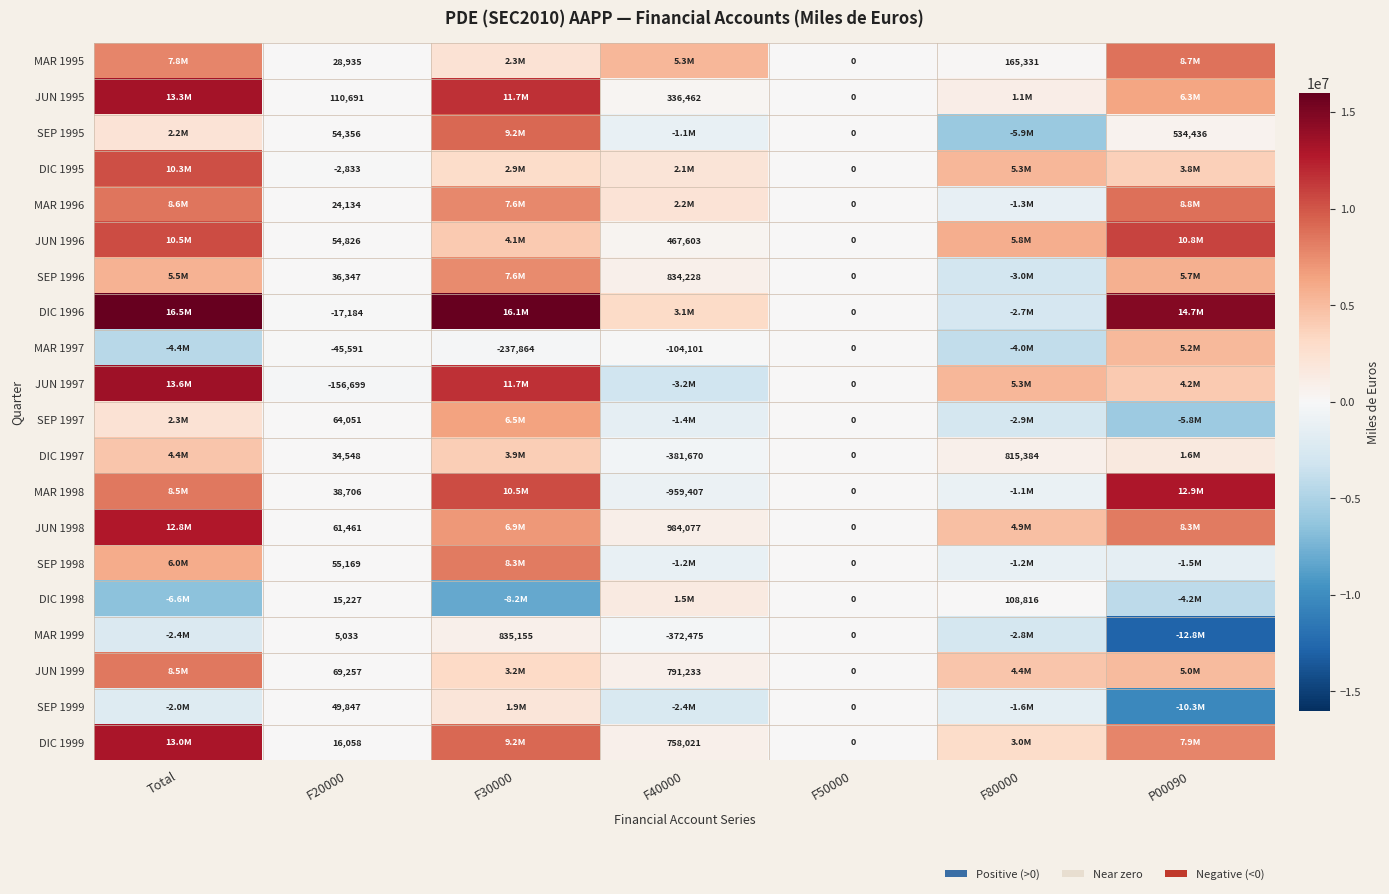

Is the value of MAR 1997 at F40000 greater than the value of MAR 1995 at F80000?

No